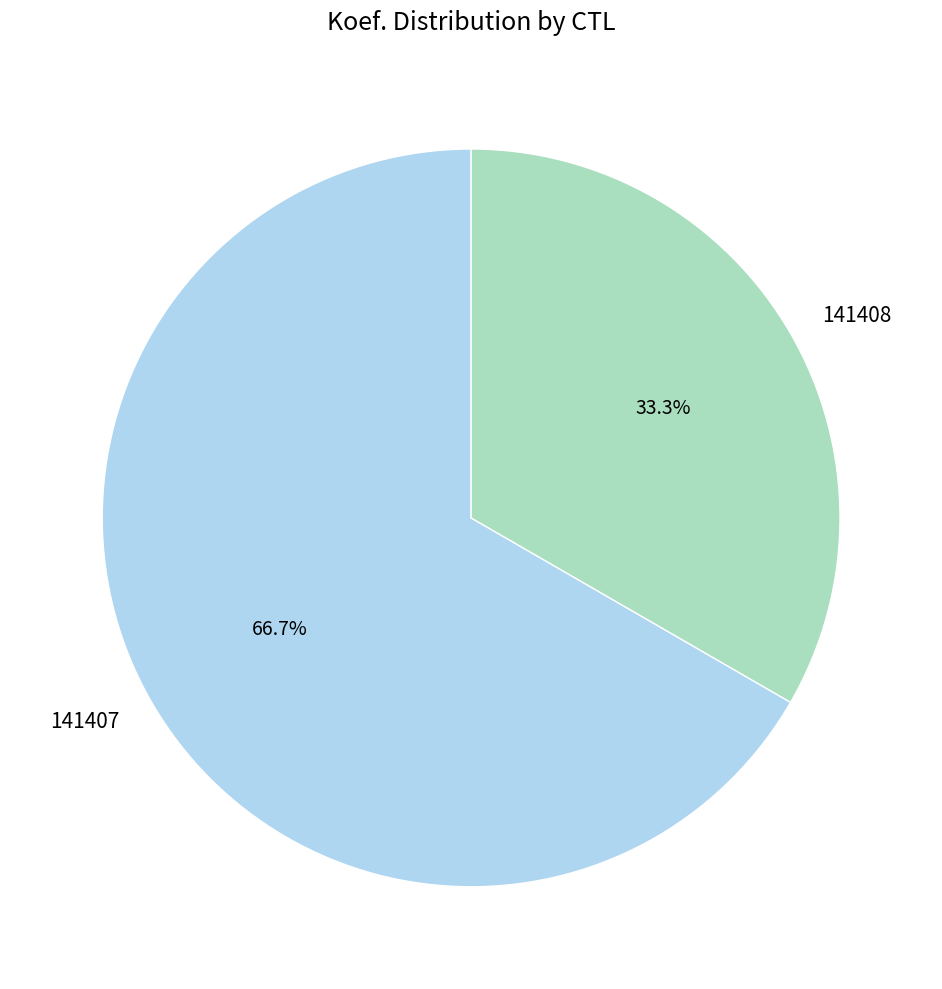

To the nearest percent, what is the difference between the 141407 and 141408 slice percentages?

33%